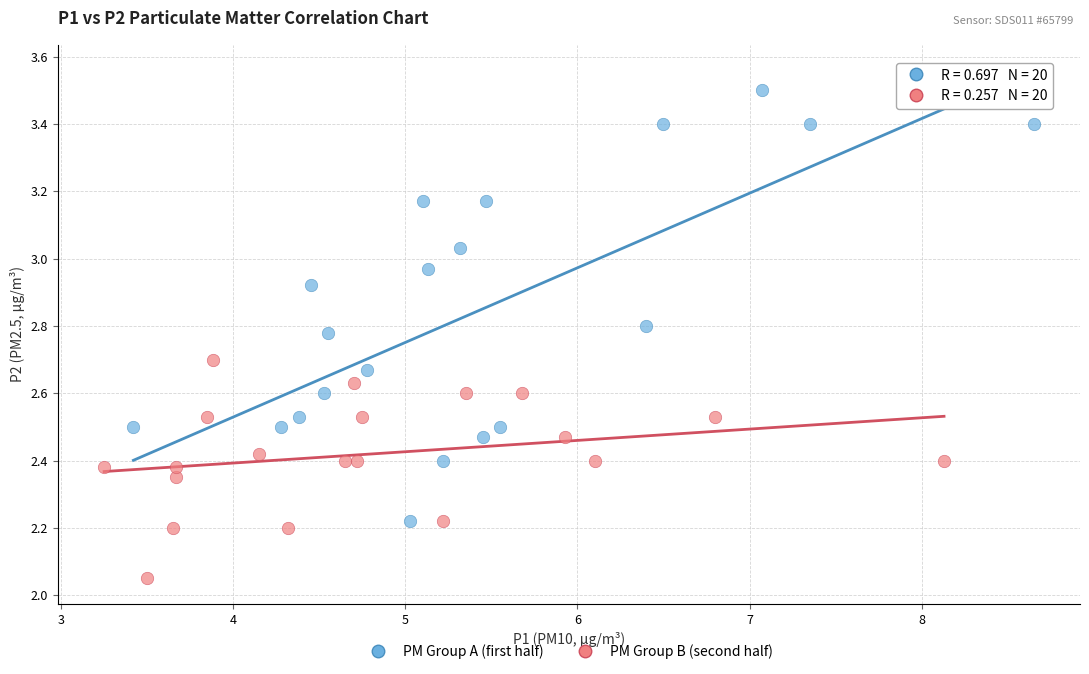

Which series reaches the minimum Y coordinate?

PM Group B (second half)